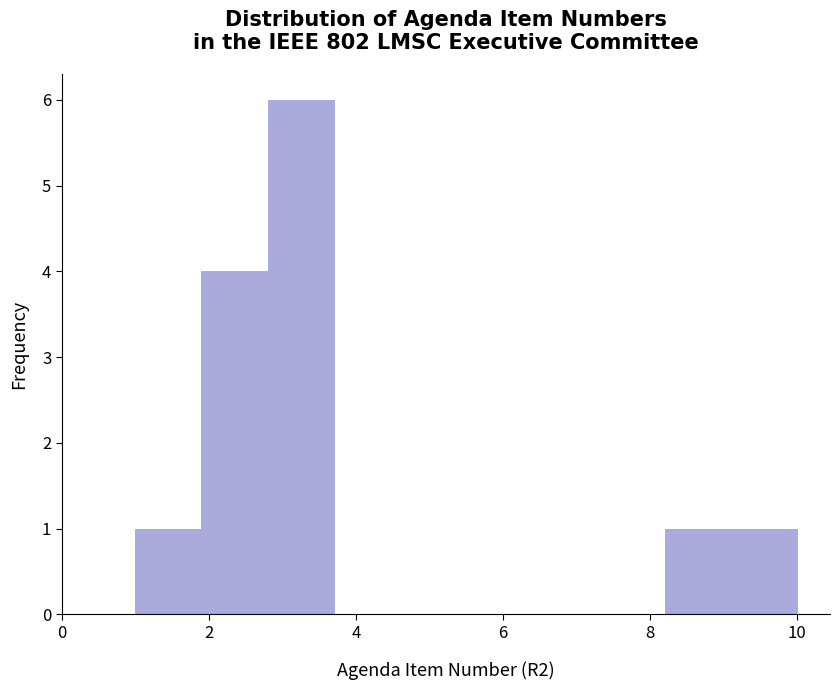

How tall is the bar that spans 1.0 to 1.9 on the x-axis? Neither the bar edges nor the heights are printed on the chart, so give them approximately, as read against the axes.

1